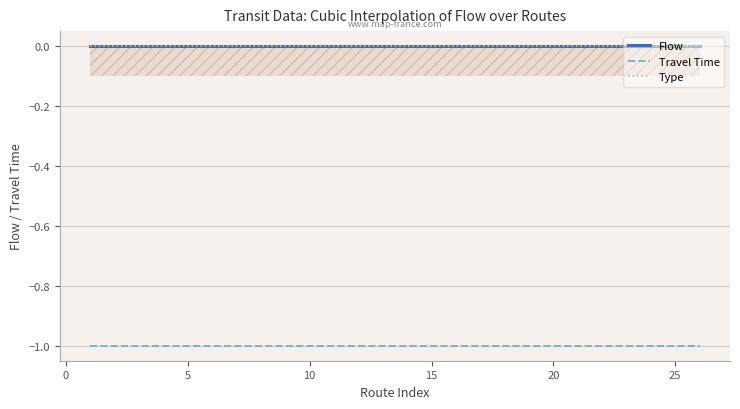

How many categories are shown in the chart?

26